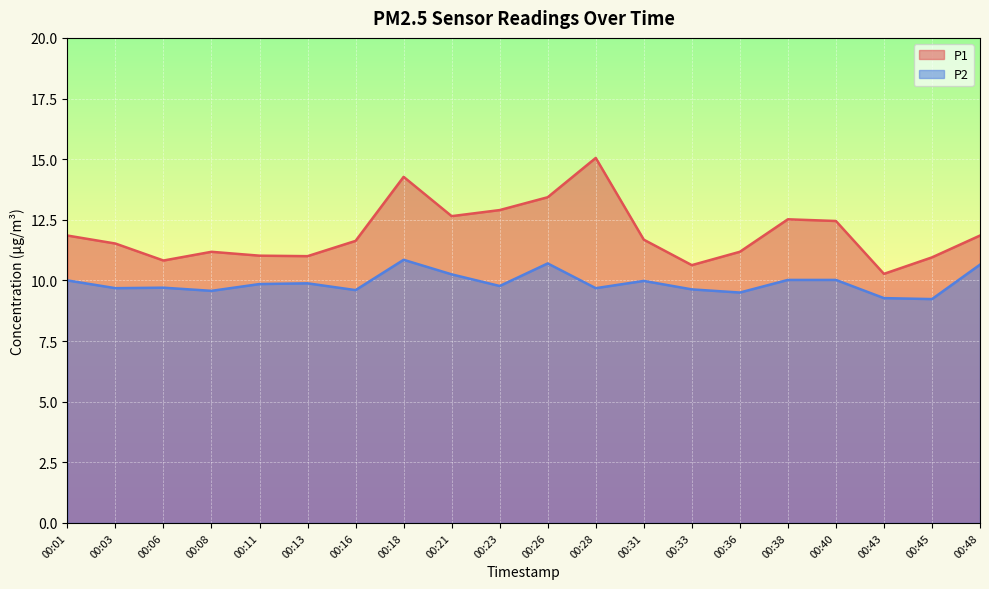

How many values in the P1 series are below 11?

4